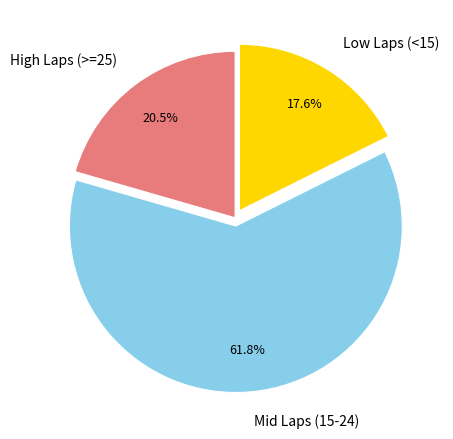

Count the number of slices in the pie.

3